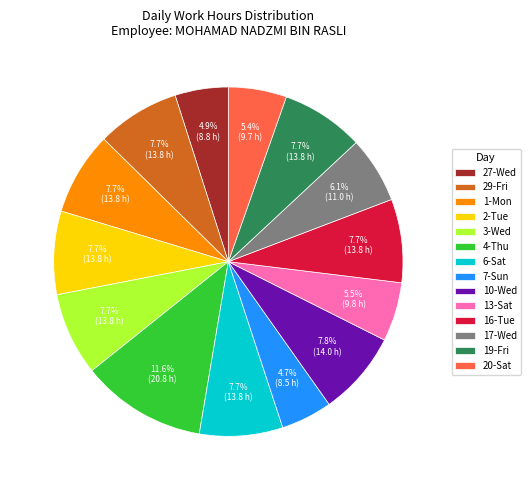

Between 29-Fri and 20-Sat, which is larger?

29-Fri